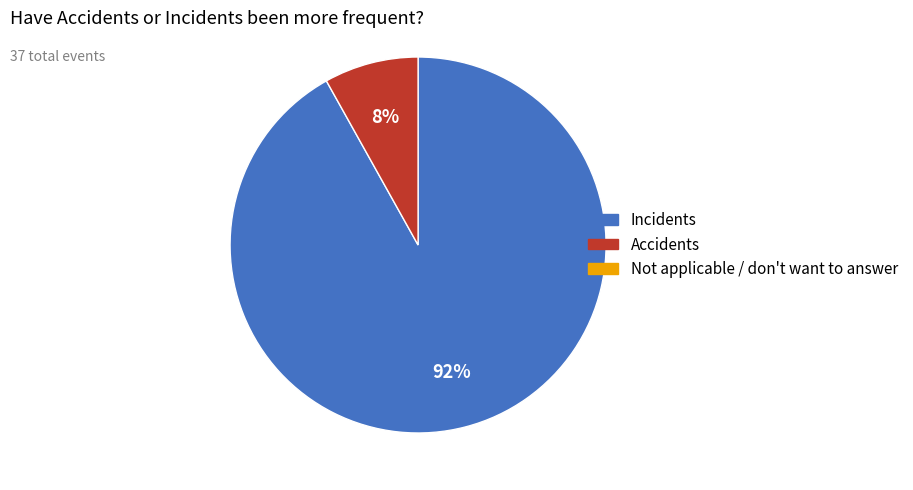

To the nearest percent, what is the average slice percentage?

50%